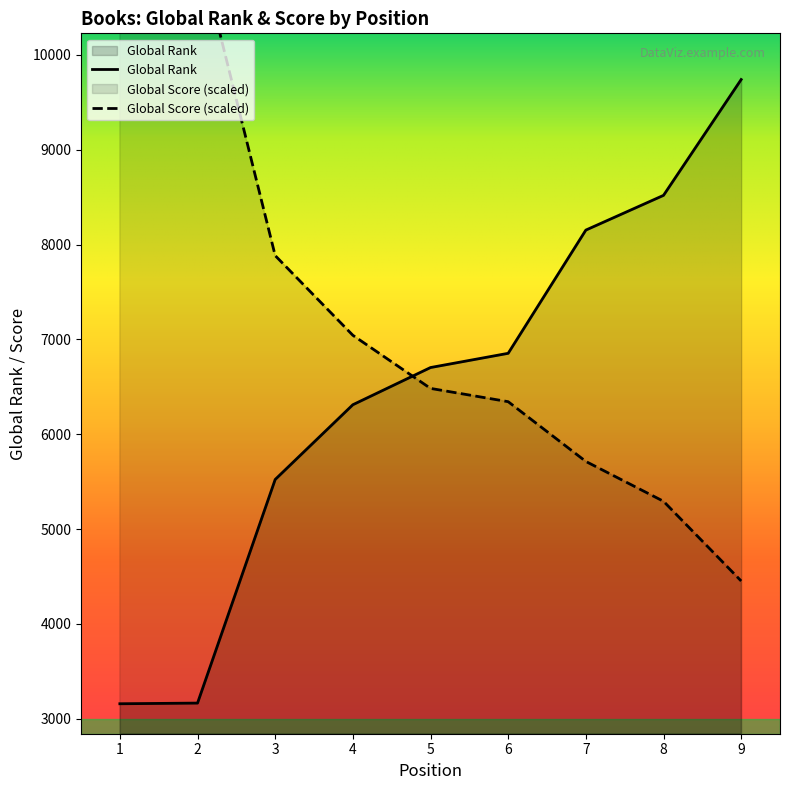

How many intersections are there between Global Rank and Global Score?

1